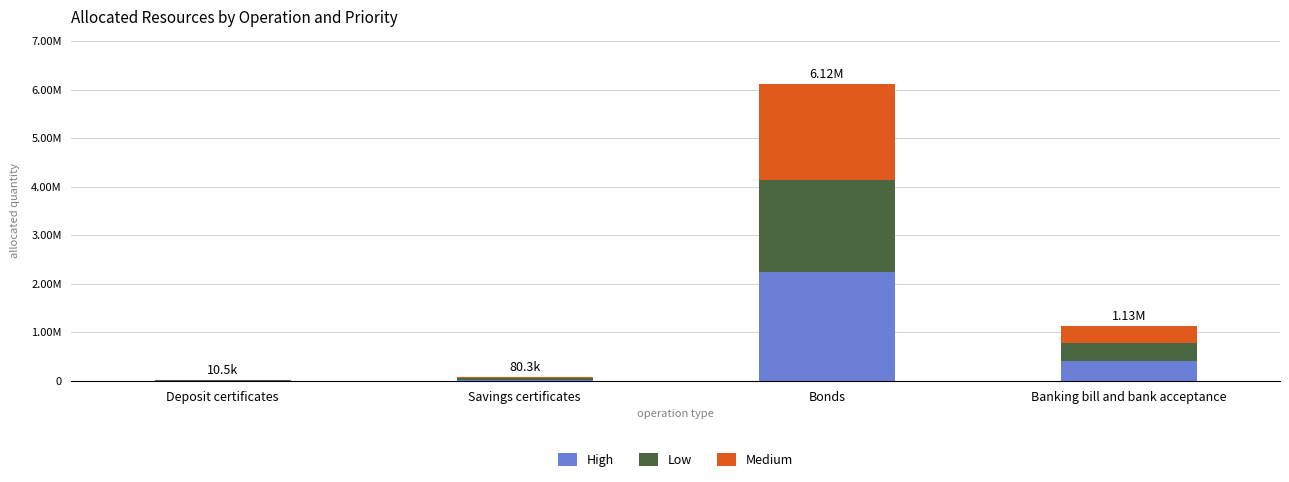

What is the difference between the Low values at Bonds and Banking bill and bank acceptance?

1521465.1